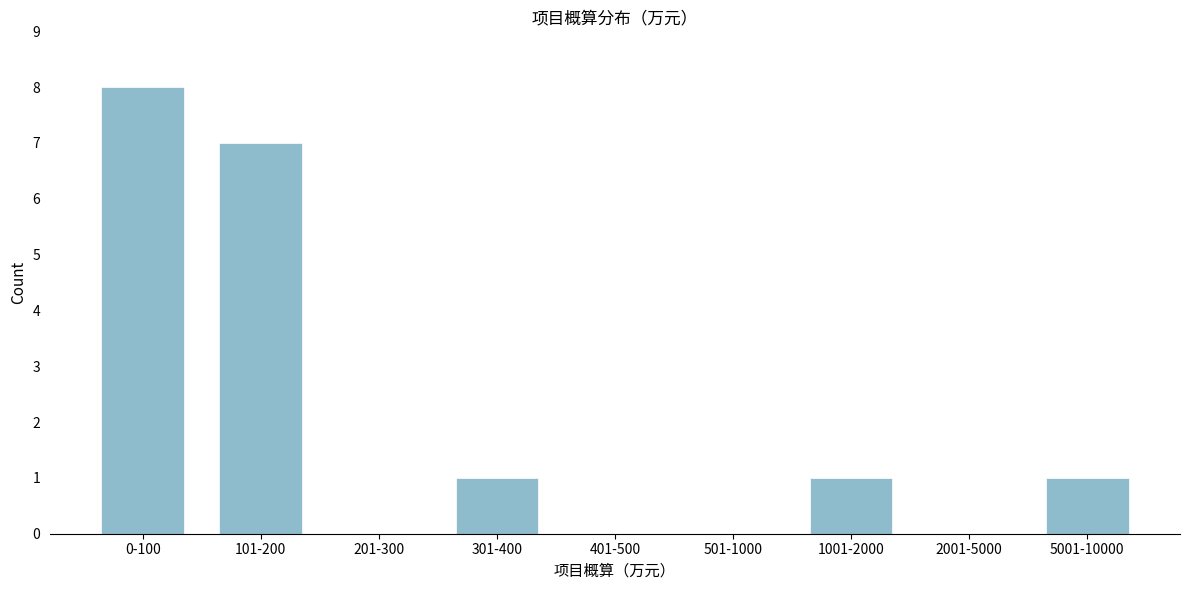

Reading left to right, transcribe all the data shown in this chart.

0-100=8	101-200=7	201-300=0	301-400=1	401-500=0	501-1000=0	1001-2000=1	2001-5000=0	5001-10000=1